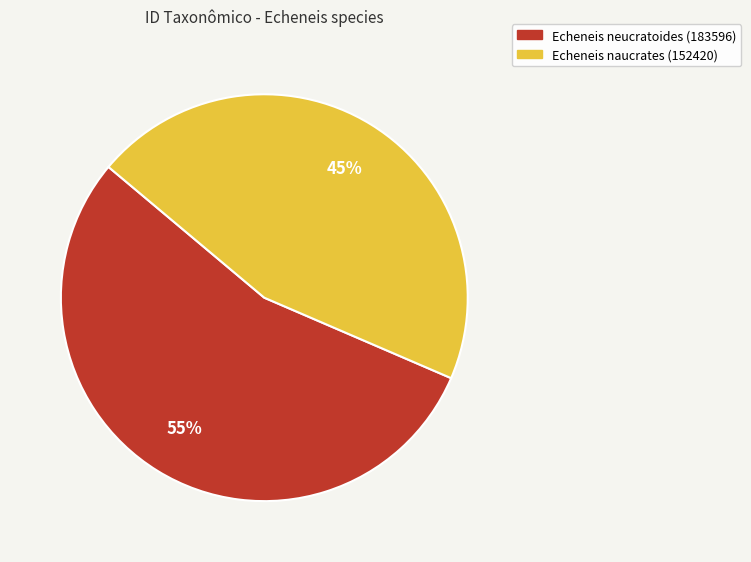

What is the largest slice in the pie chart?

Echeneis neucratoides (183596)